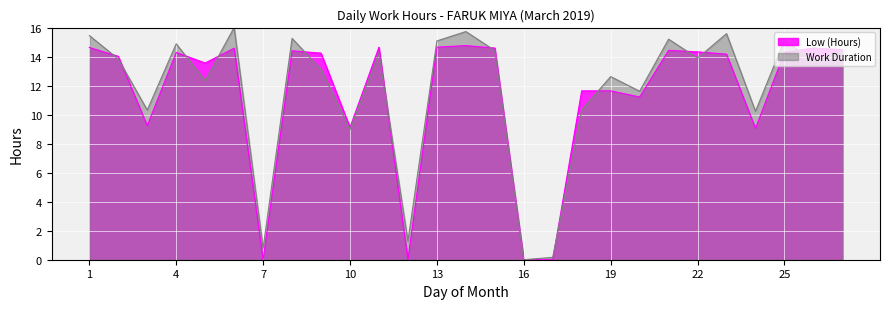

How many lines are shown in the chart?

2